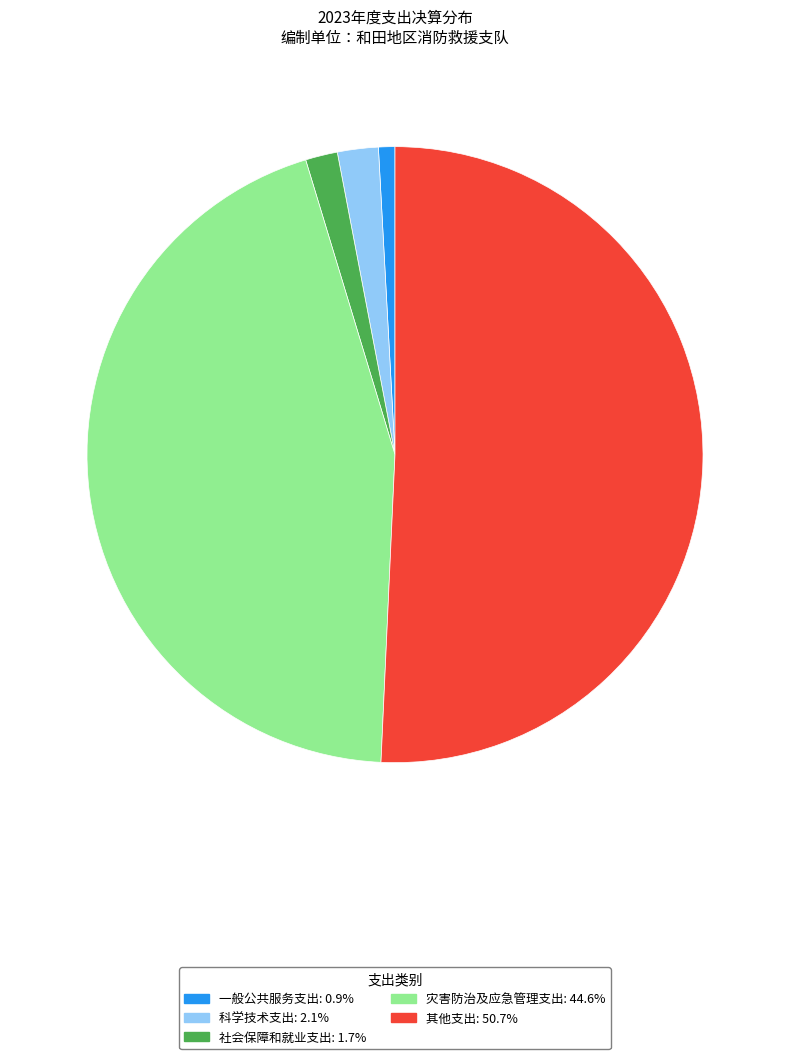

Is there a majority slice in this chart?

Yes